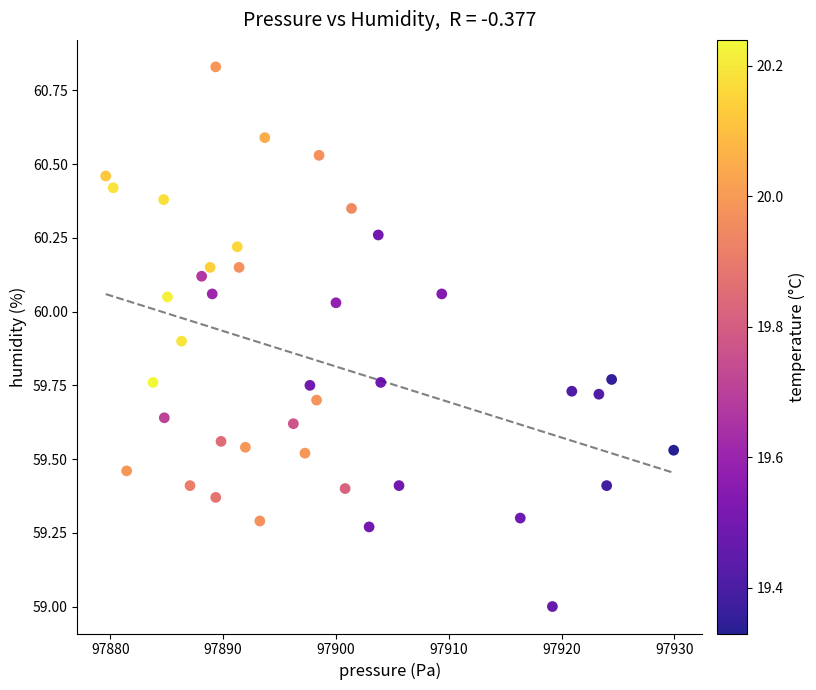

What is the range of X values (max minus min)?

50.4